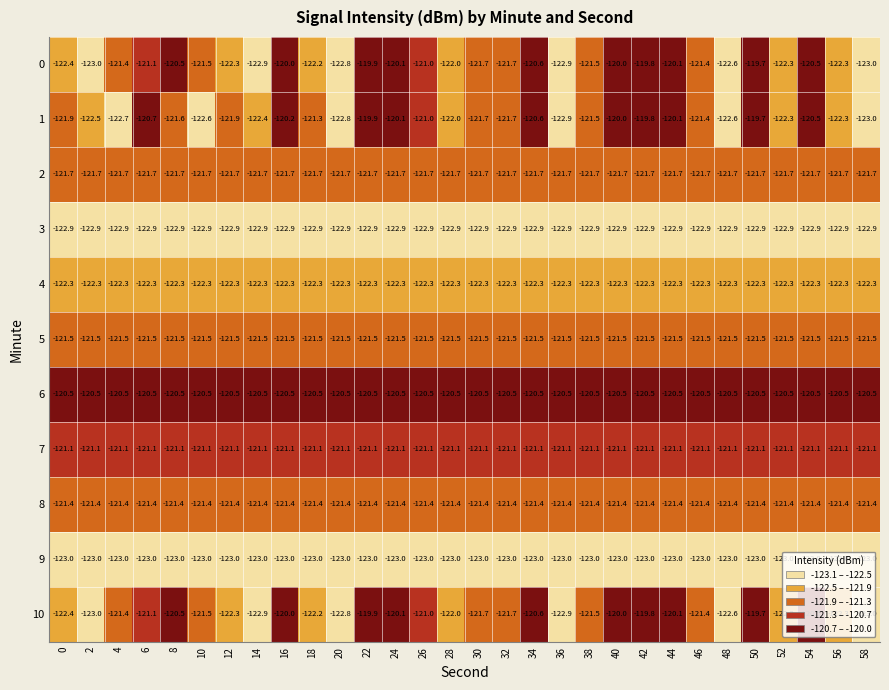

What is the spread (max minus min) of values at 22?

3.1